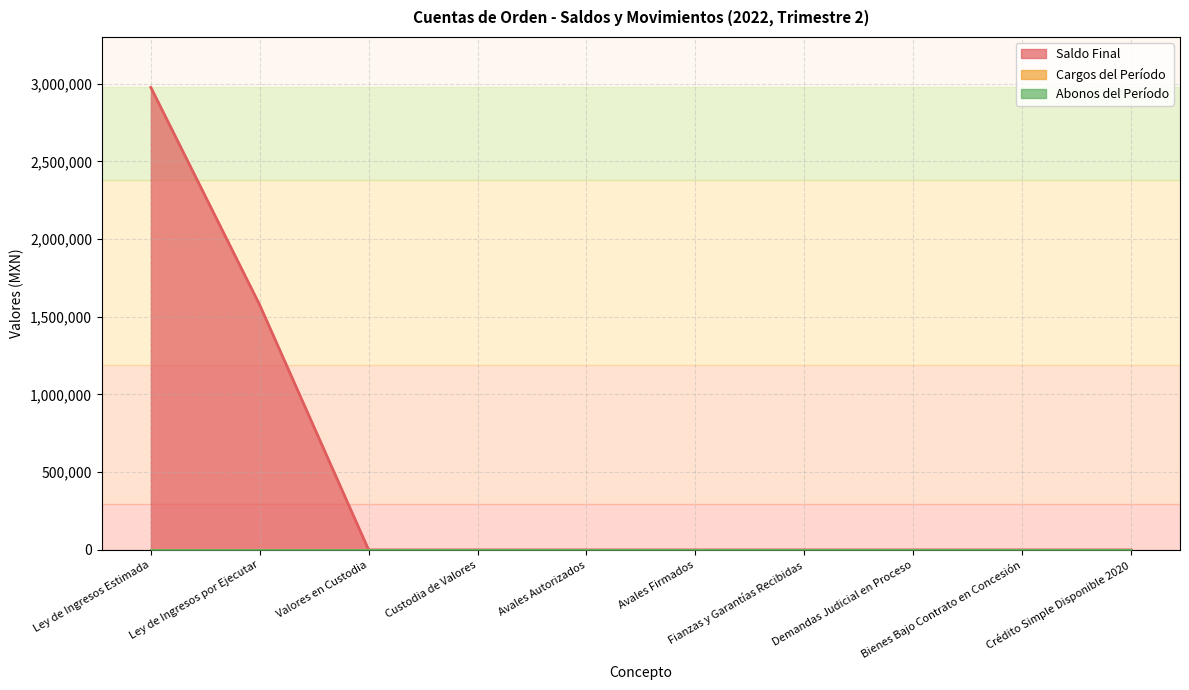

At how many categories does at least one series exceed 2340311?

1